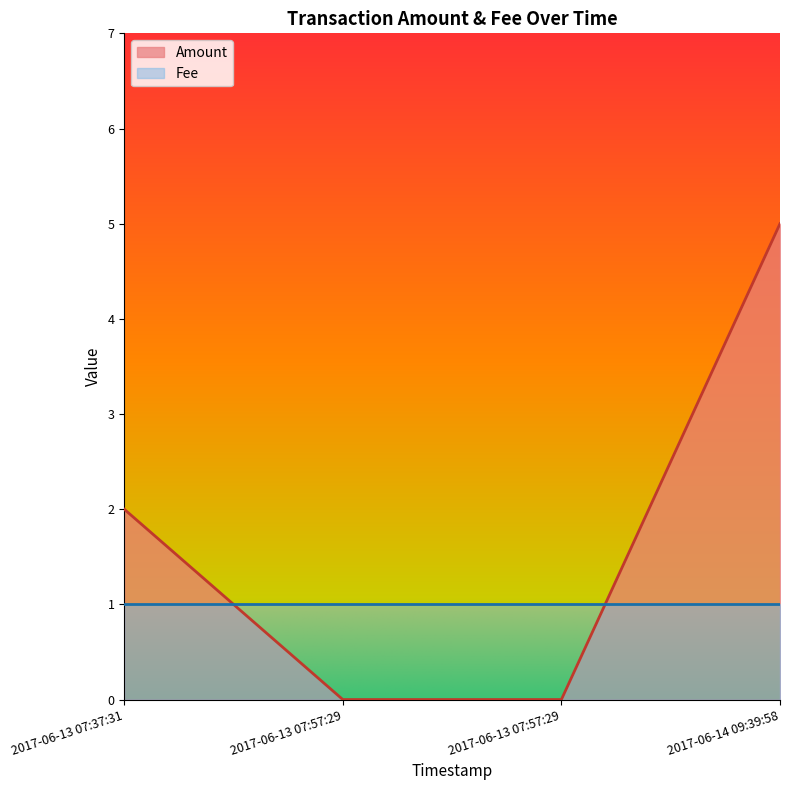

What is the approximate value at 2017-06-13 07:37:31?

2